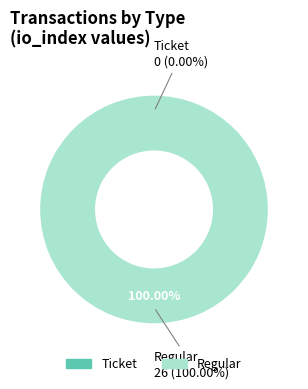

Which slice is the largest?

Regular